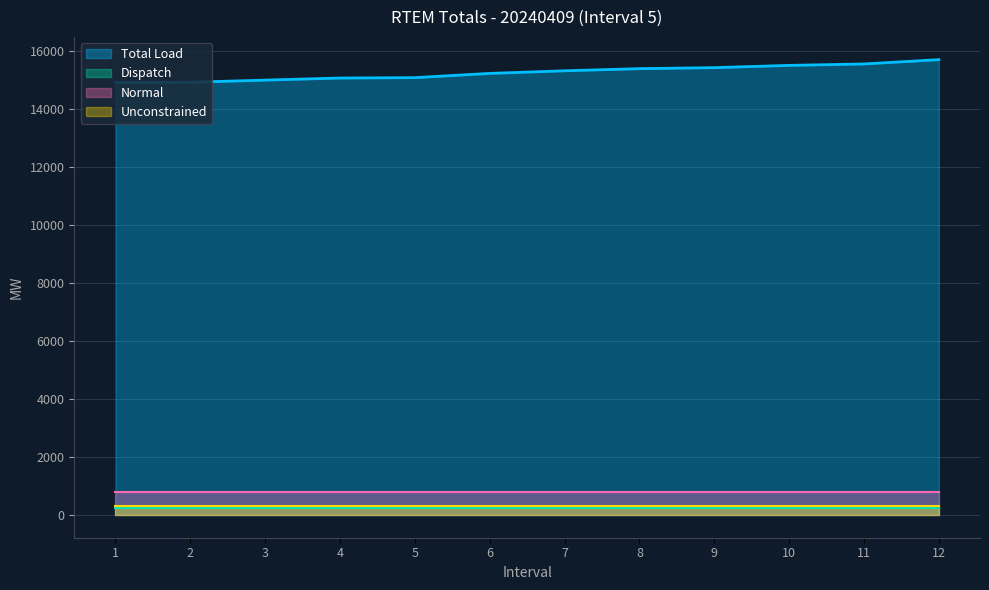

Which has a higher value, 3 or 5?

5